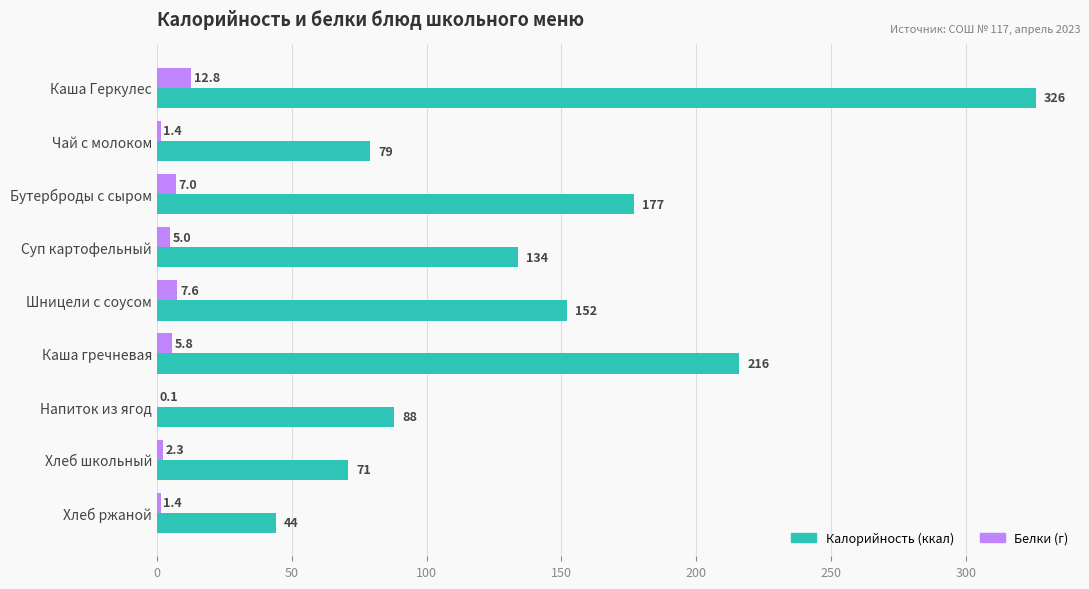

Count the number of categories in the chart.

9